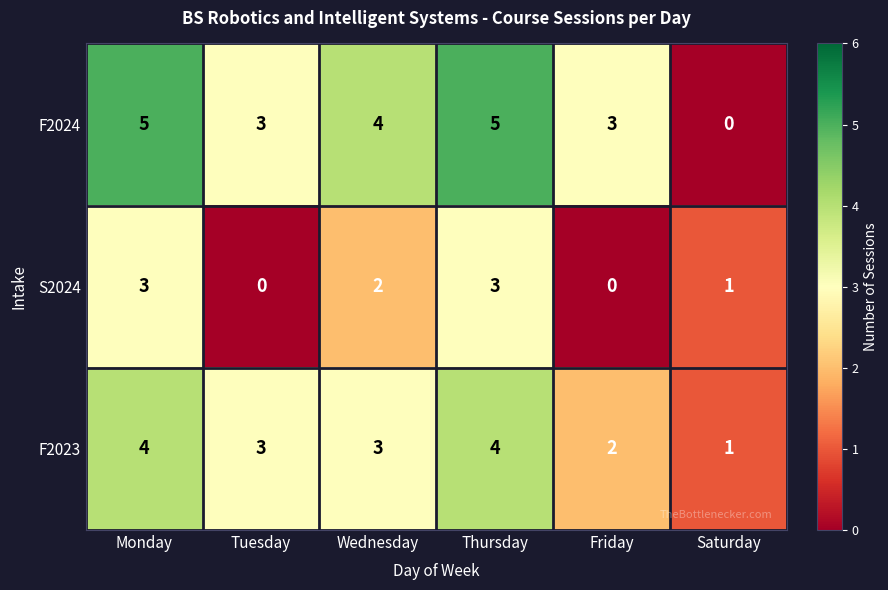

What is the approximate value of S2024 at Thursday?

3